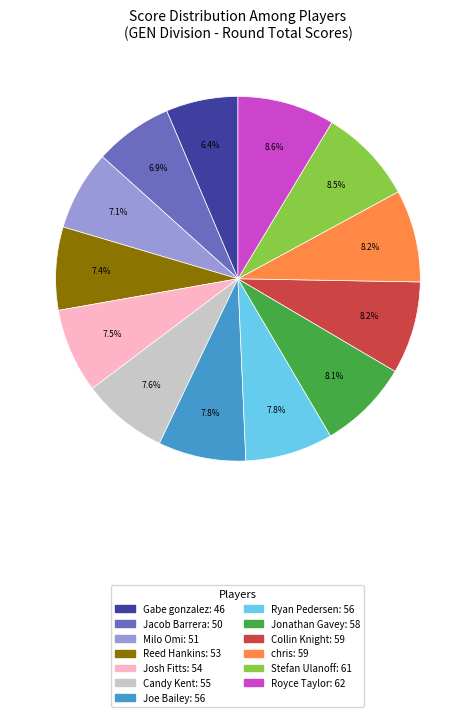

Count the number of slices in the pie.

13